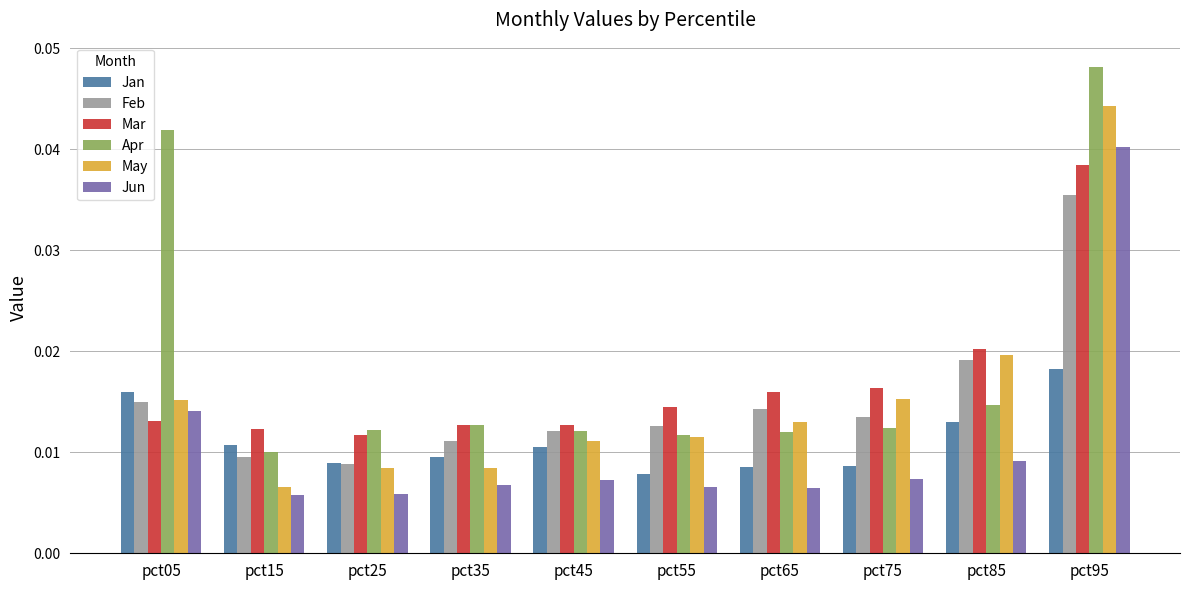

Rank the series at pct15 from highest to lowest value.

Mar, Jan, Apr, Feb, May, Jun